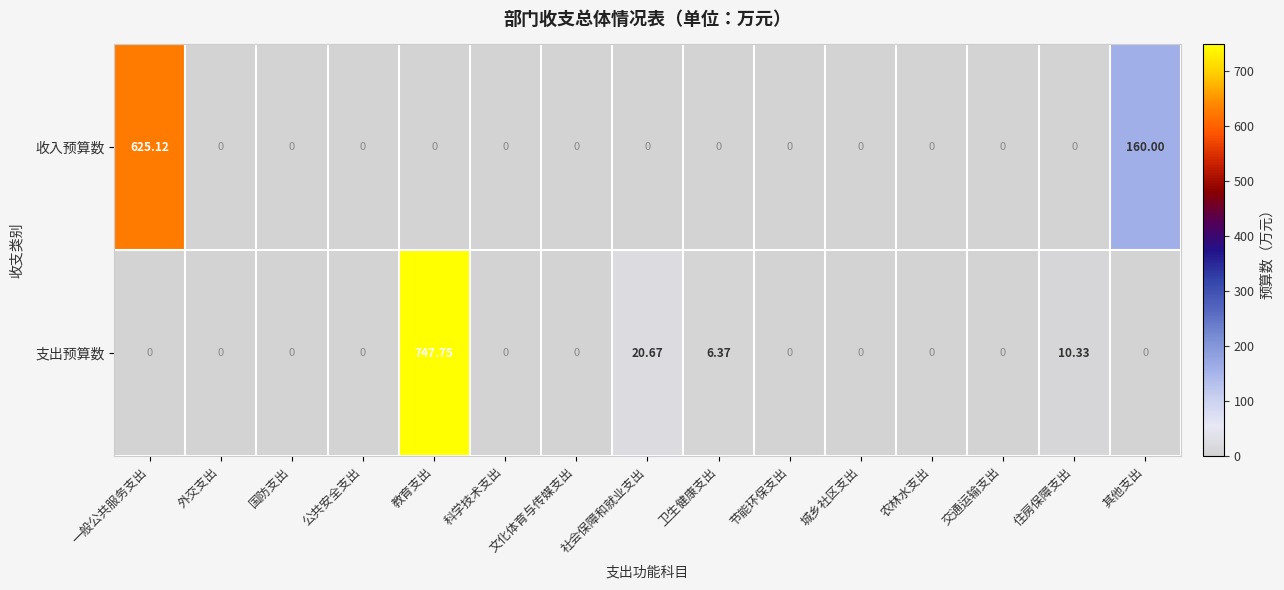

Rank the series by their maximum value, from lowest to highest.

收入预算数, 支出预算数